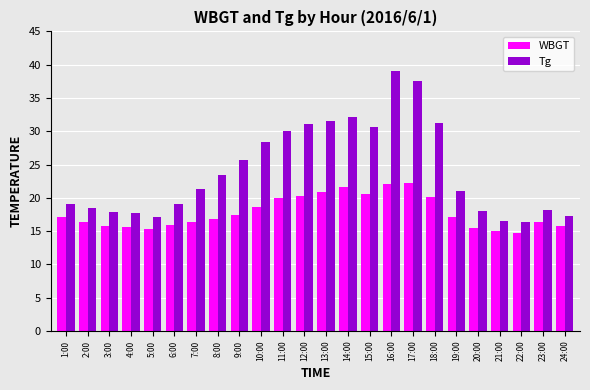

True or false: Tg has a value of 14.5 at 12:00.

False